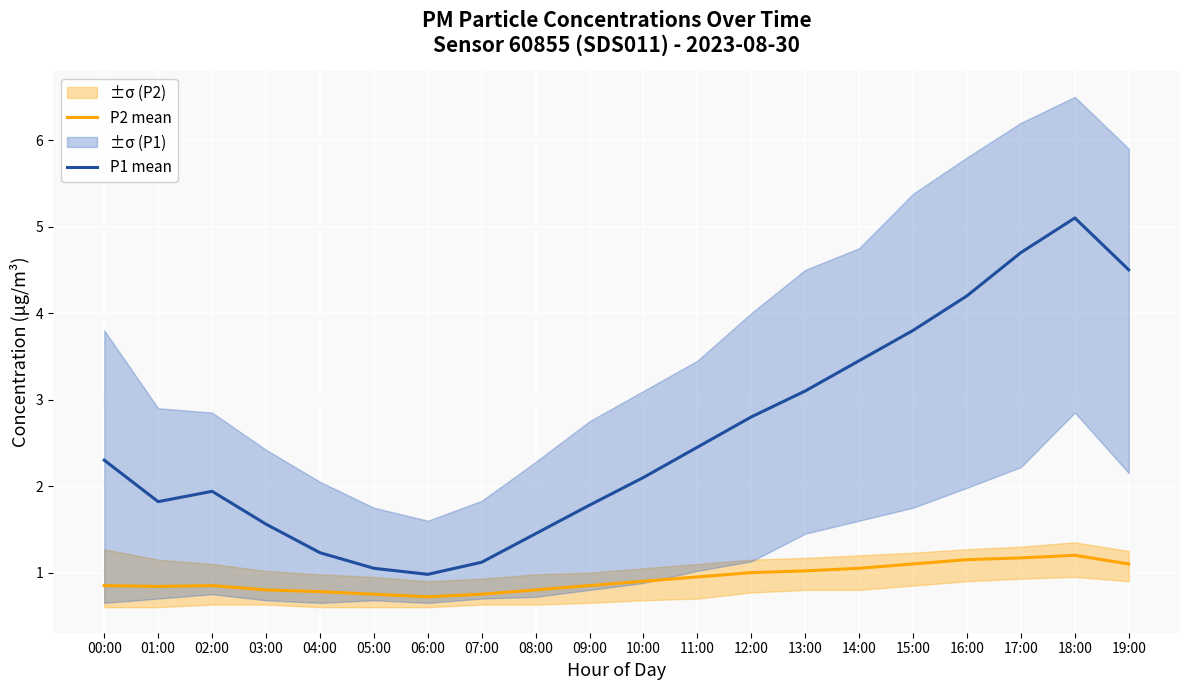

At which category is the sum across all series the highest?

18:00